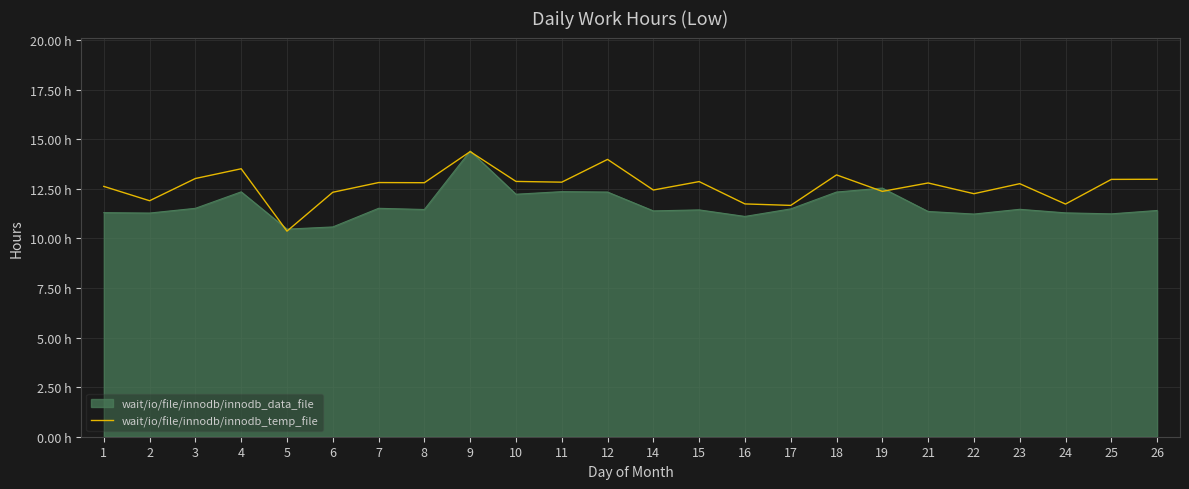

Reading left to right, what are all the values shown in this chart?

1=12.6	2=11.9	3=13.0	4=13.5	5=10.4	6=12.3	7=12.8	8=12.8	9=14.4	10=12.9	11=12.8	12=14.0	14=12.4	15=12.9	16=11.7	17=11.7	18=13.2	19=12.4	21=12.8	22=12.3	23=12.8	24=11.7	25=13.0	26=13.0